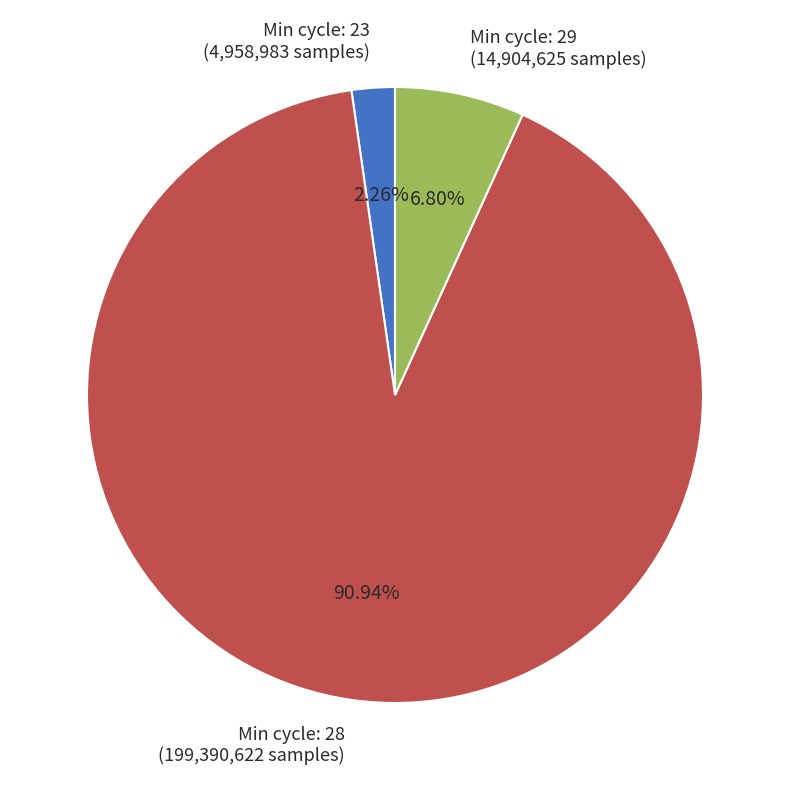

Is there any slice that represents more than half of the pie?

Yes